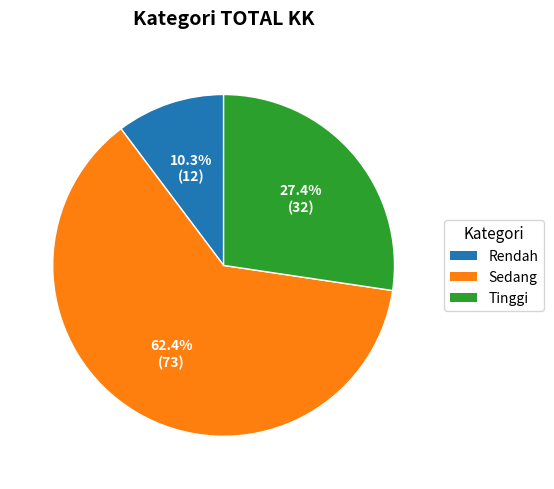

What percentage is the Sedang slice, to the nearest percent?

62%